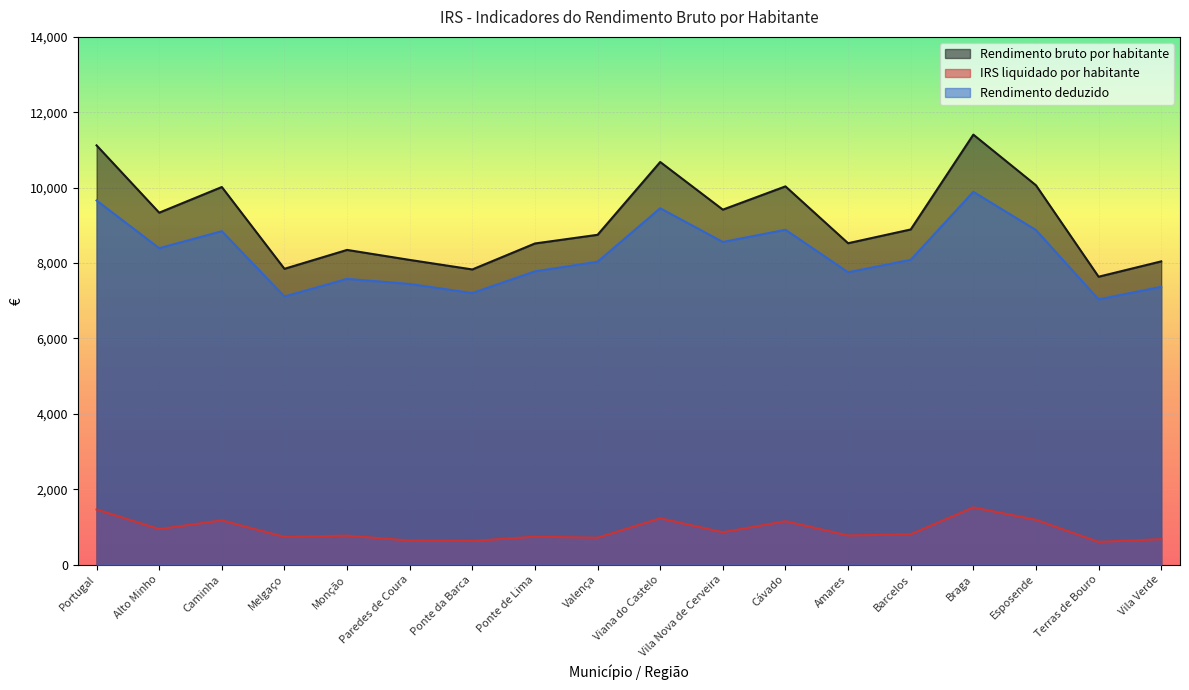

What position from the right is Caminha?

16